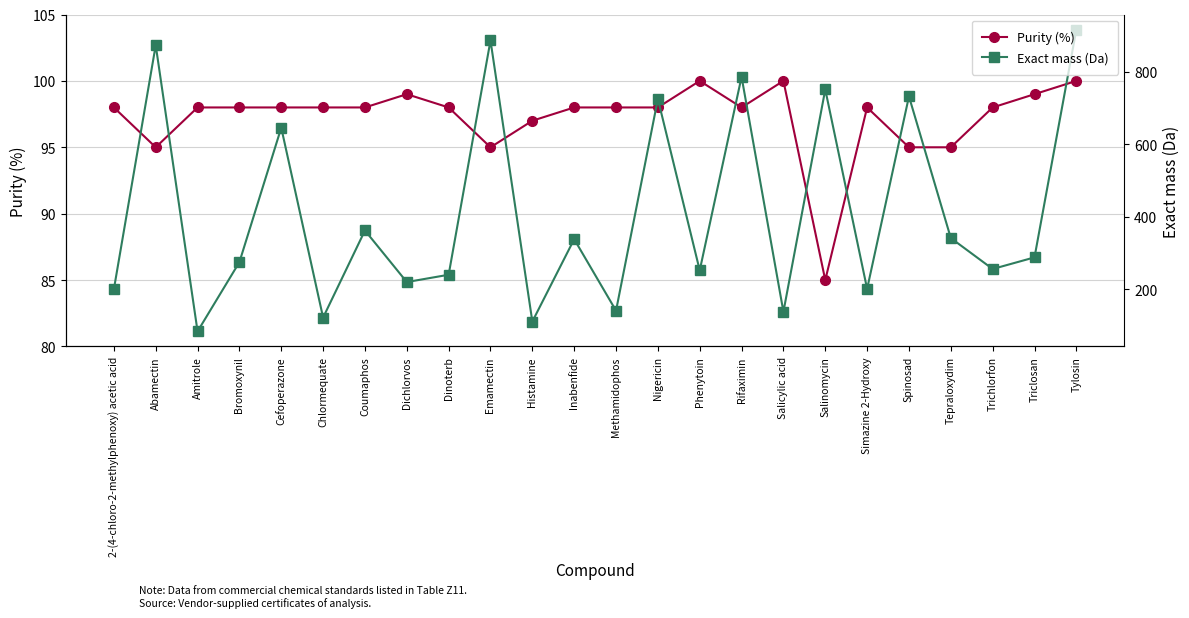

Rank the categories by Exact mass (Da) value from highest to lowest.

Tylosin, Emamectin, Abamectin, Rifaximin, Salinomycin, Spinosad, Nigericin, Cefoperazone, Coumaphos, Tepraloxydim, Inabenfide, Triclosan, Bromoxynil, Trichlorfon, Phenytoin, Dinoterb, Dichlorvos, Simazine 2-Hydroxy, 2-(4-chloro-2-methylphenoxy) acetic acid, Methamidophos, Salicylic acid, Chlormequate, Histamine, Amitrole